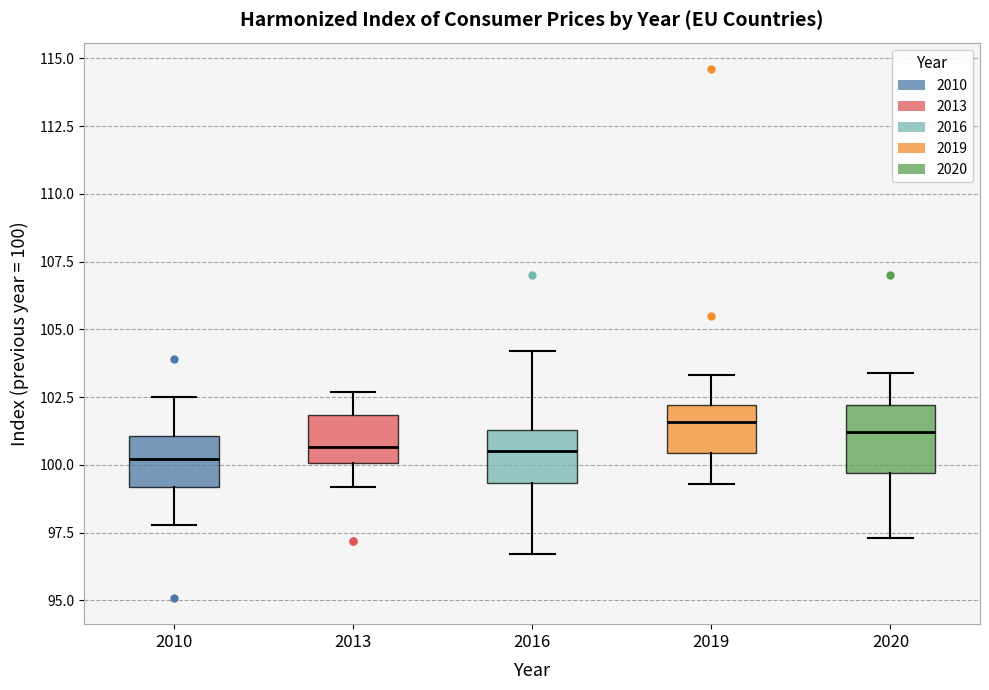

Which box is the tallest, from its lower edge to its upper edge?

2020